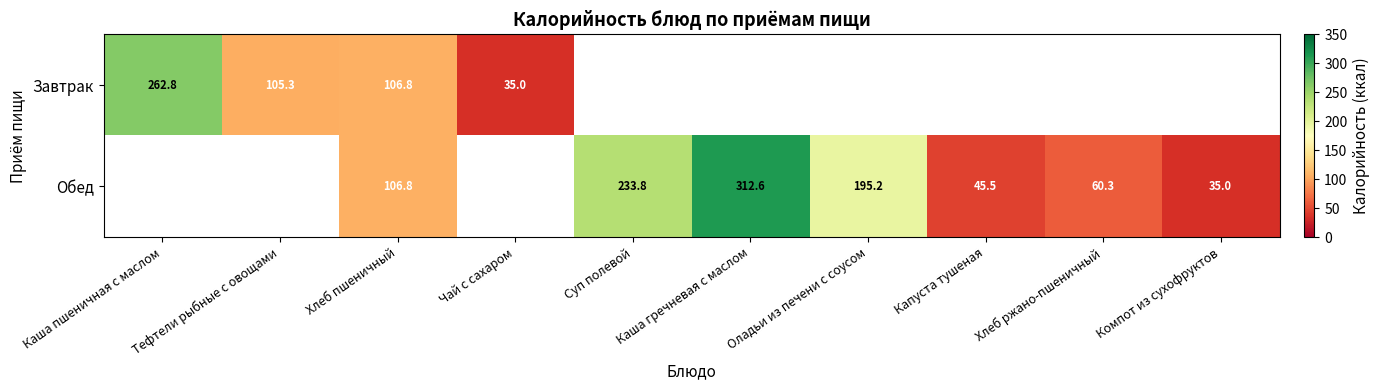

True or false: Обед has a value of 312.6 at Каша гречневая с маслом.

True